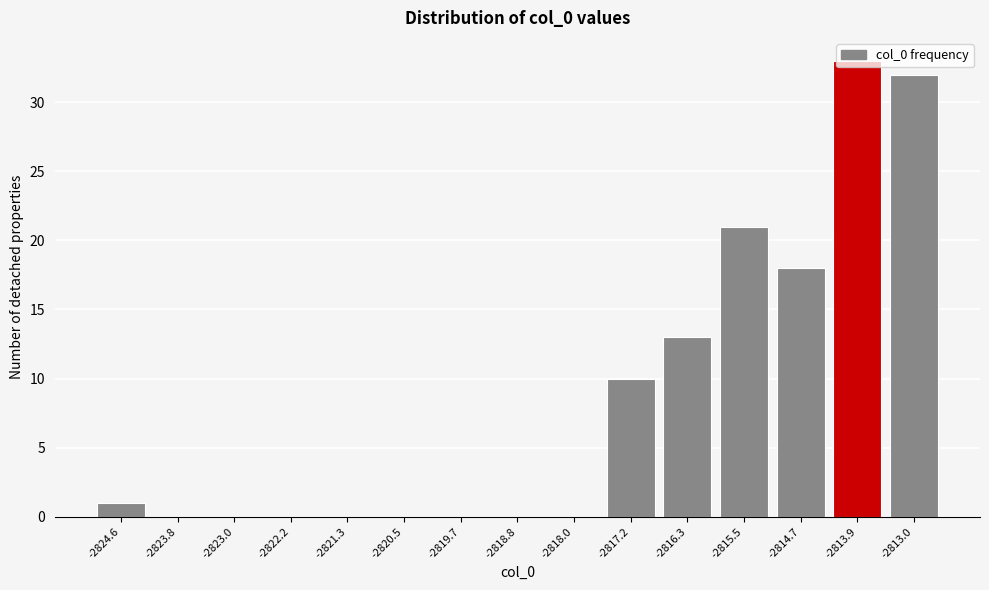

Where is the data nearest to the value 16?

-2814.7